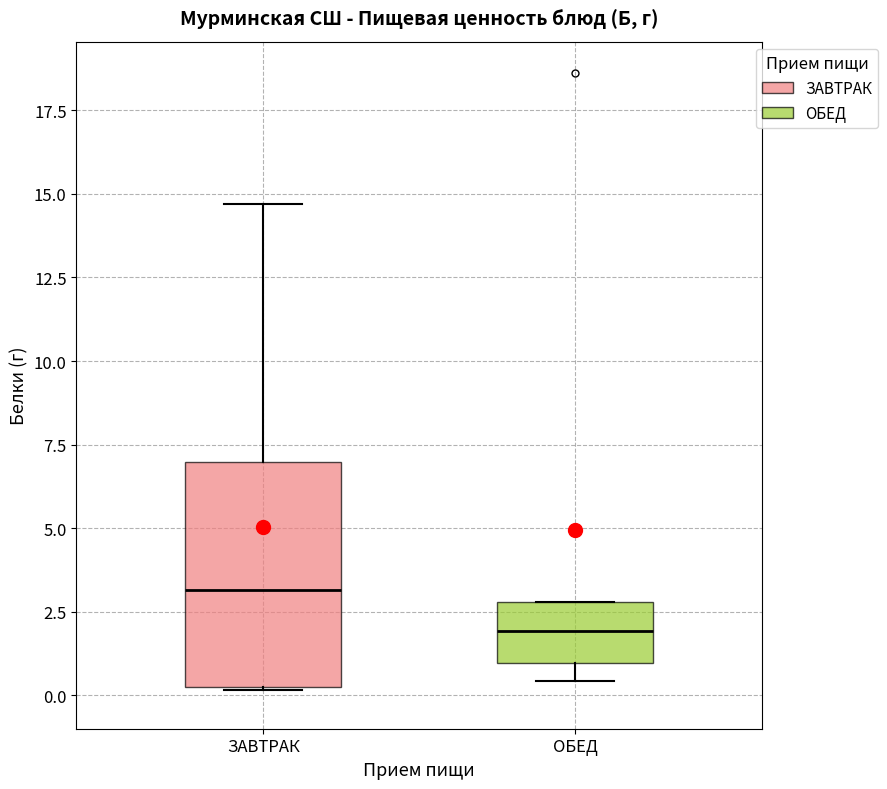

Where does the median line of the box for ОБЕД sit on the y-axis? The values are not printed on the chart, so give them approximately, as read against the axis.

2.0